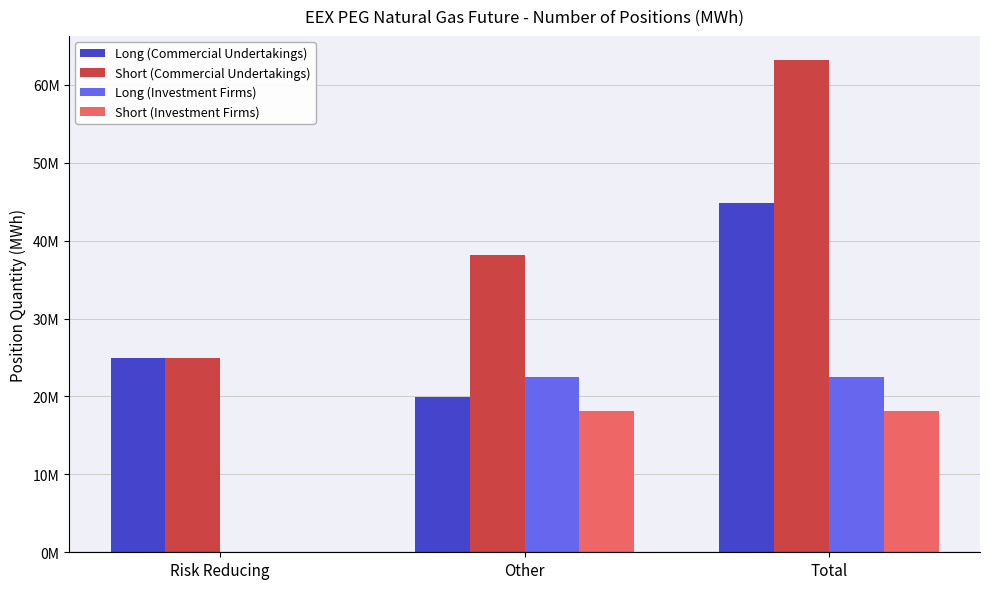

Reading right to left, extract all data points from this chart.

Long (Commercial Undertakings): Total=44784056	Other=19868800	Risk Reducing=24915256
Short (Commercial Undertakings): Total=63120630	Other=38129588	Risk Reducing=24991042
Long (Investment Firms): Total=22486158	Other=22486158	Risk Reducing=0
Short (Investment Firms): Total=18113495	Other=18113495	Risk Reducing=0